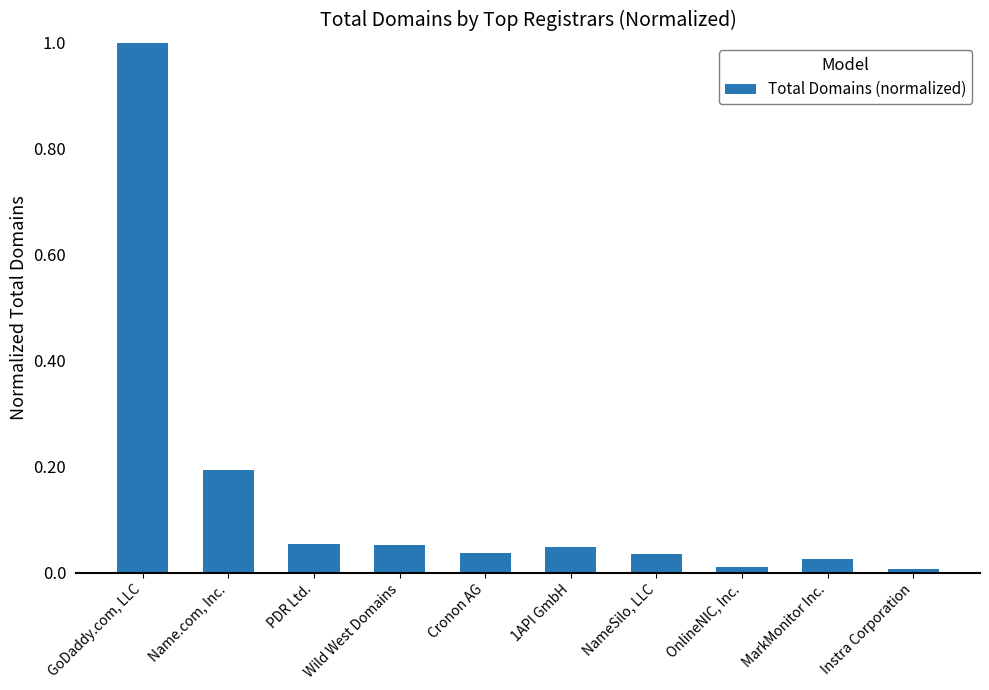

What is the difference between the maximum and minimum values?

1.0